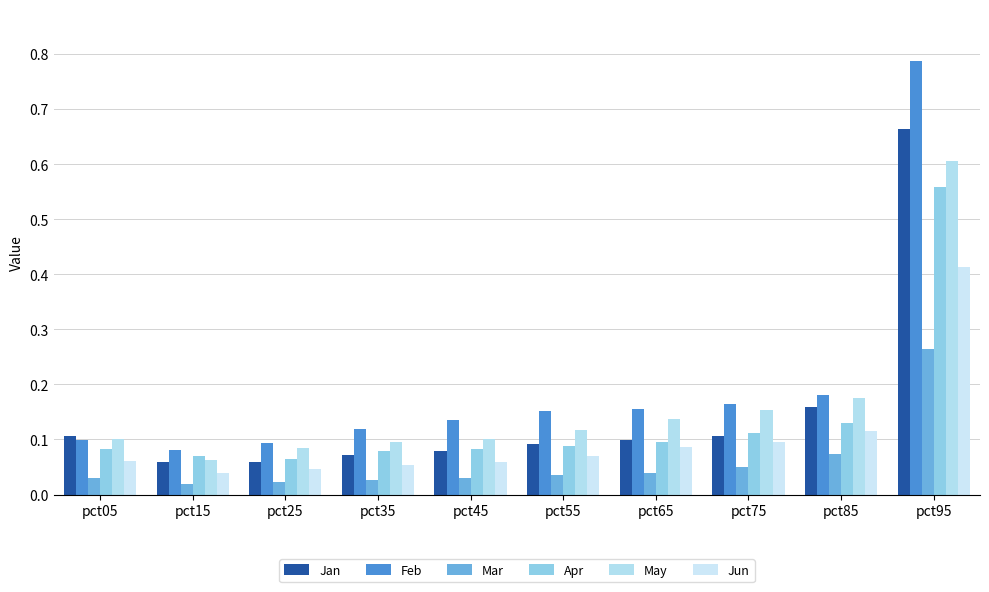

Rank the series at pct65 from lowest to highest value.

Mar, Jun, Apr, Jan, May, Feb